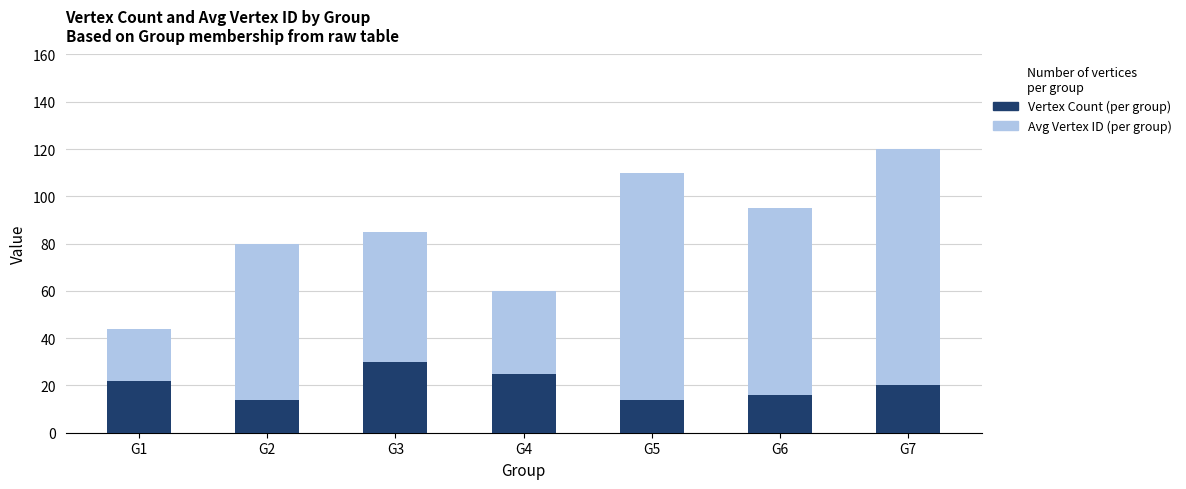

What is the difference between the Vertex Count (per group) values at G7 and G1?

2